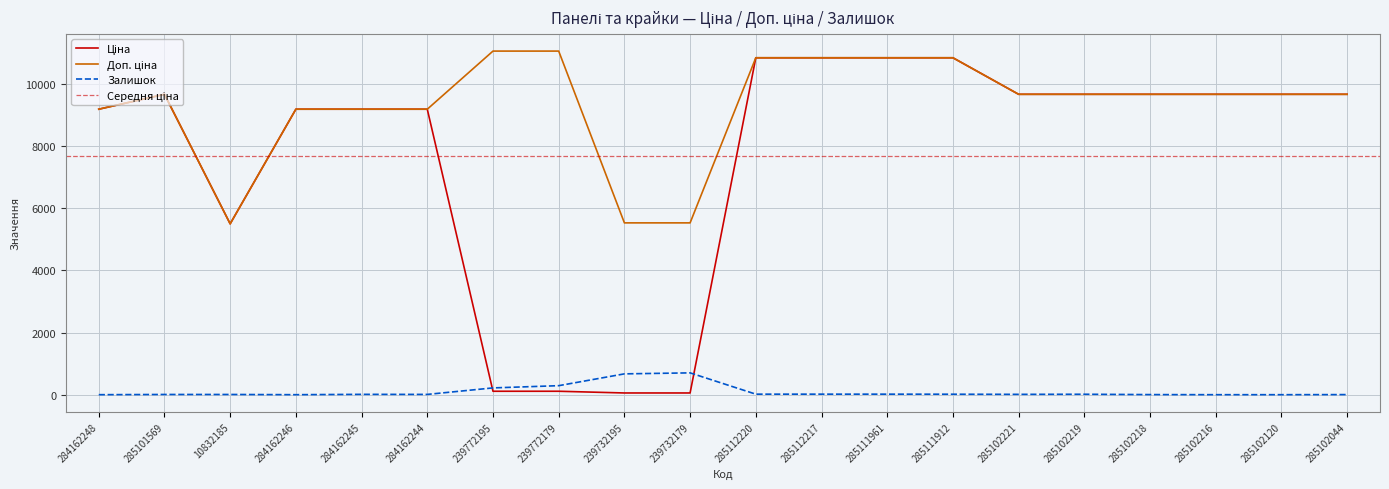

What is the total value across all series at 239772195?

11383.5